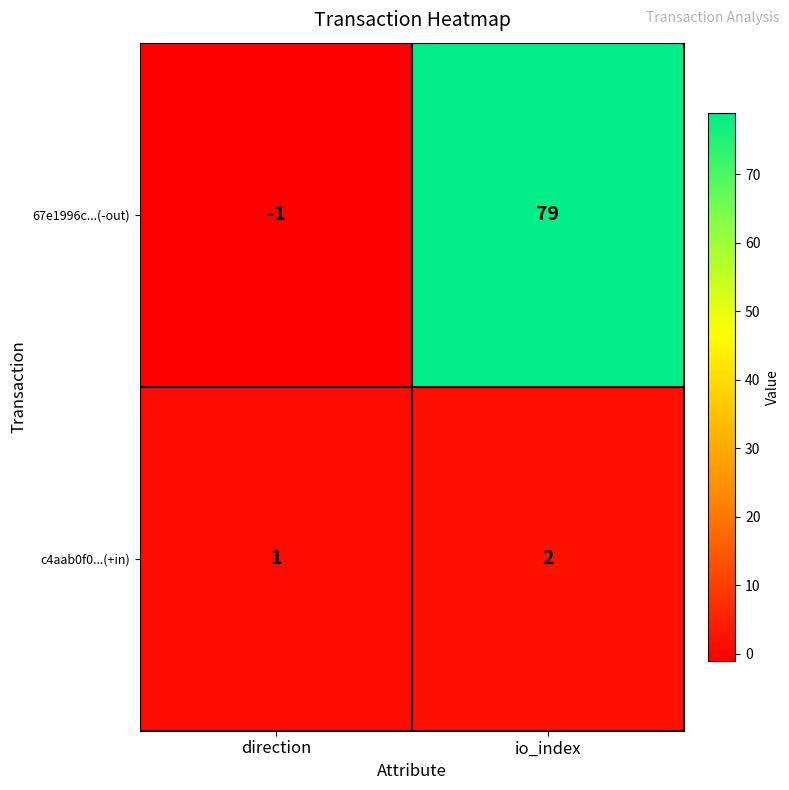

Reading left to right, what are all the values shown in this chart?

67e1996c...(-out): -1	79
c4aab0f0...(+in): 1	2